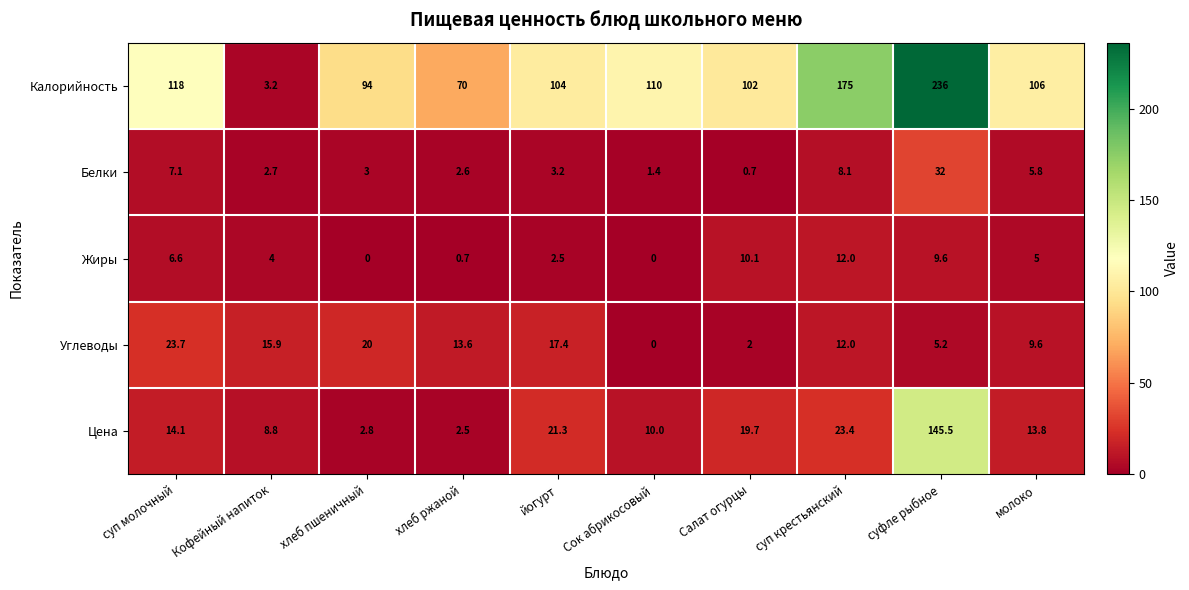

True or false: Белки has a value of 32.0 at суфле рыбное.

True